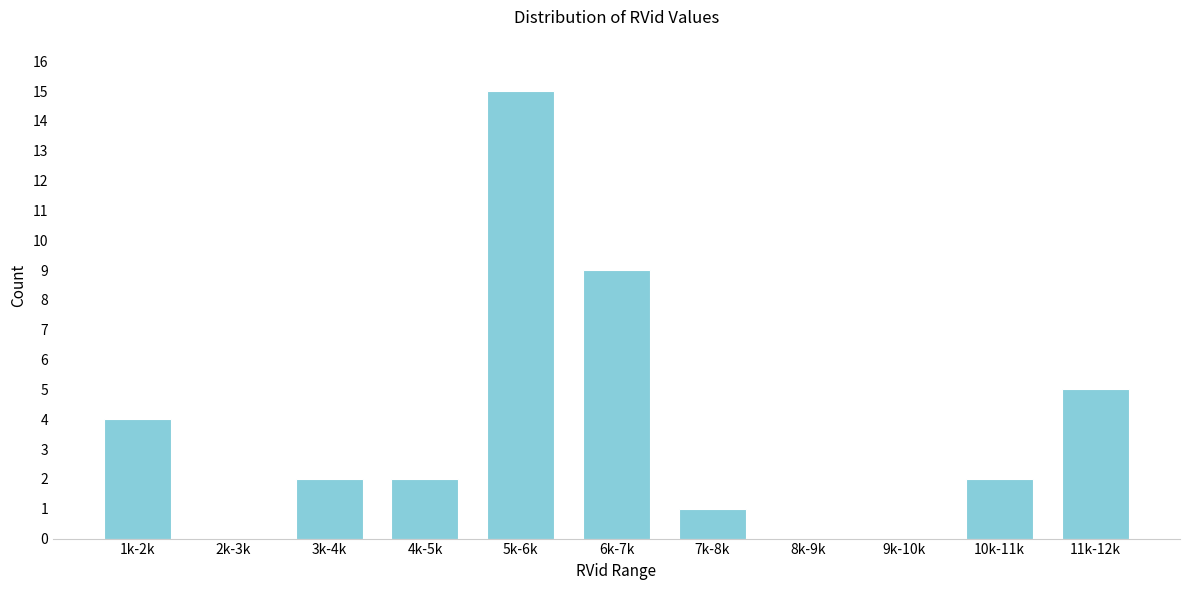

Reading left to right, extract all data points from this chart.

1k-2k=4	2k-3k=0	3k-4k=2	4k-5k=2	5k-6k=15	6k-7k=9	7k-8k=1	8k-9k=0	9k-10k=0	10k-11k=2	11k-12k=5